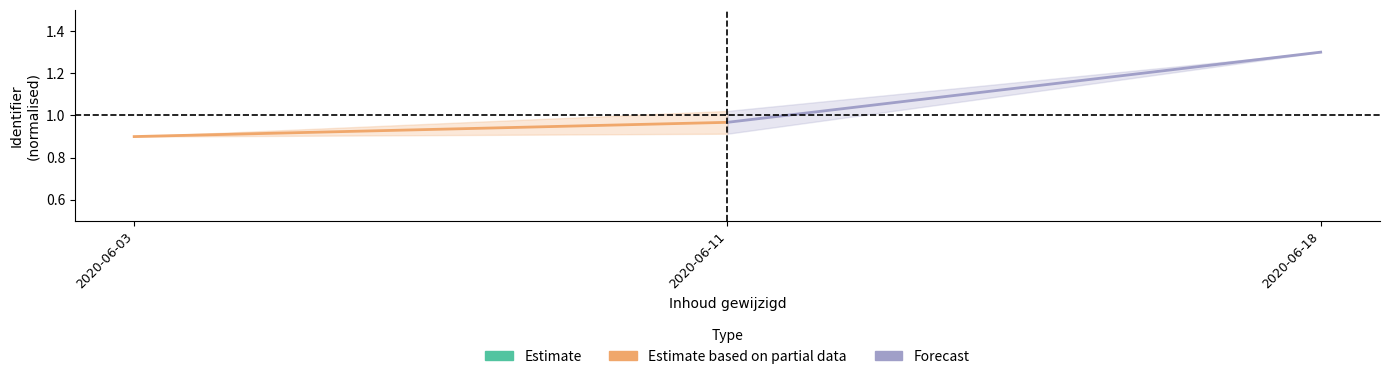

What is the difference between the maximum and minimum values in the Forecast series?

0.3